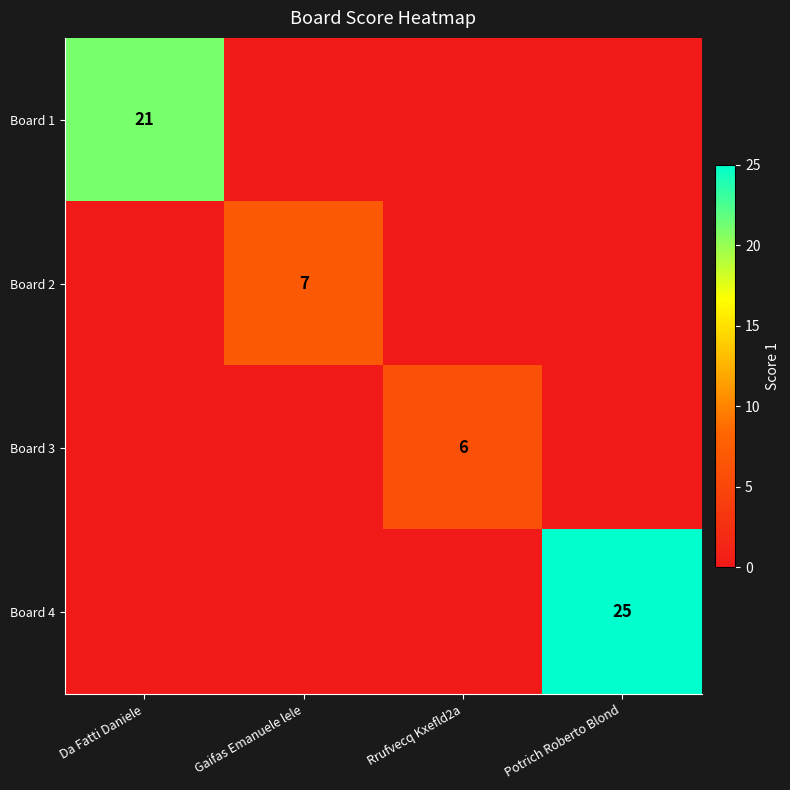

True or false: Board 3 has a value of 2 at Rrufvecq Kxefld2a.

False